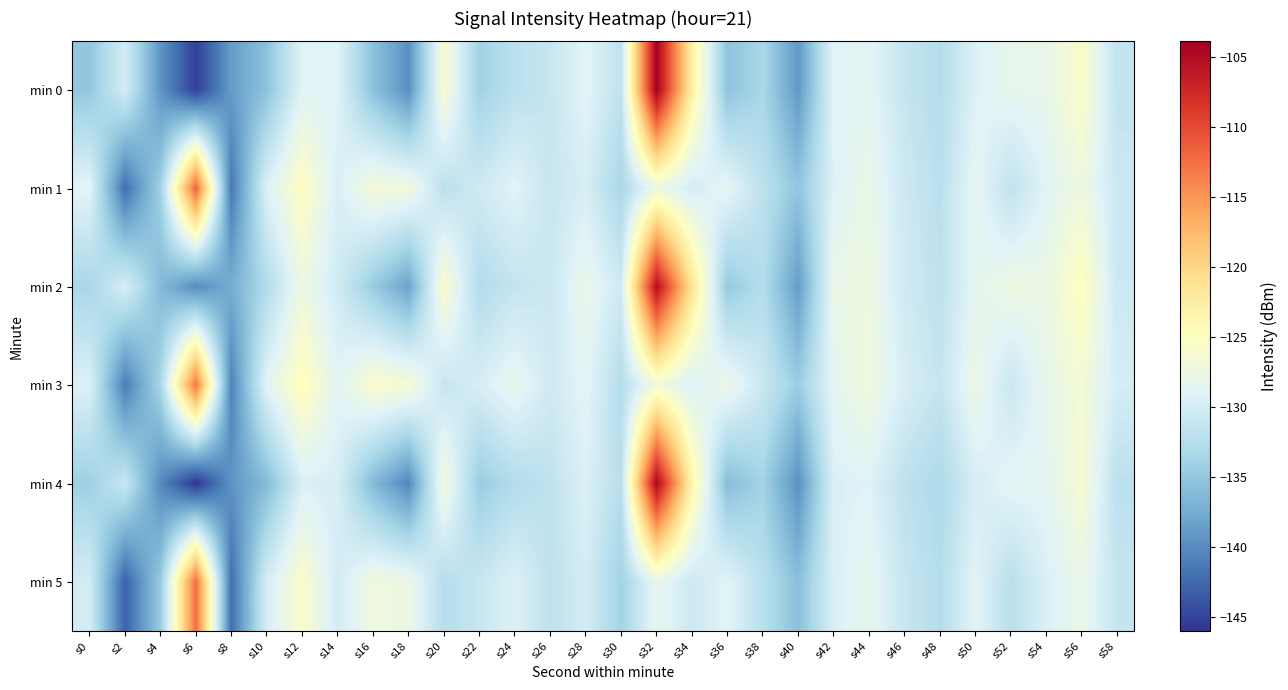

What is the smallest value displayed?

-146.0